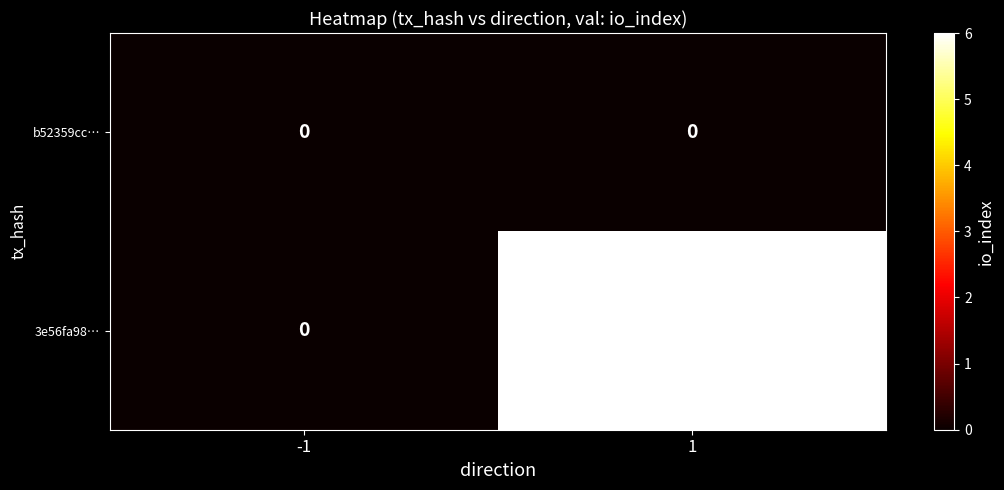

Reading left to right, list all the values displayed in this chart.

b52359cc…: -1=0	1=0
3e56fa98…: -1=0	1=6